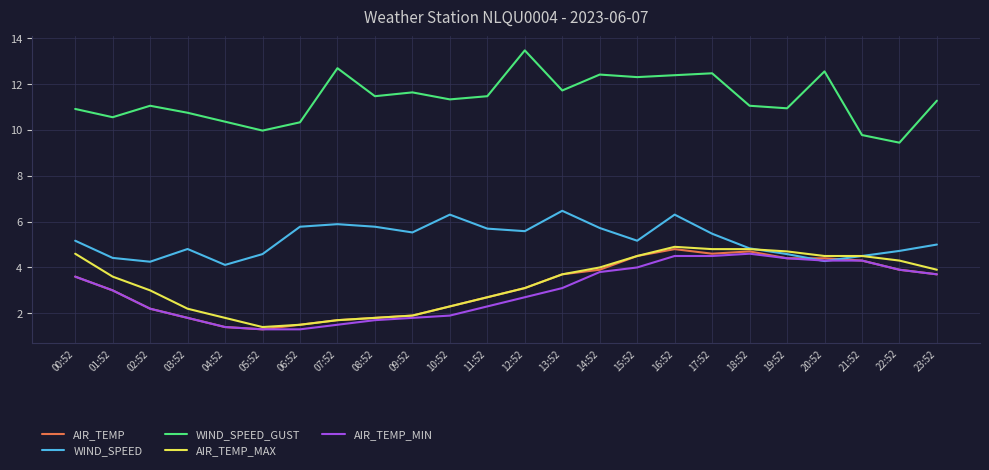

Which series has the largest total across all categories?

WIND_SPEED_GUST